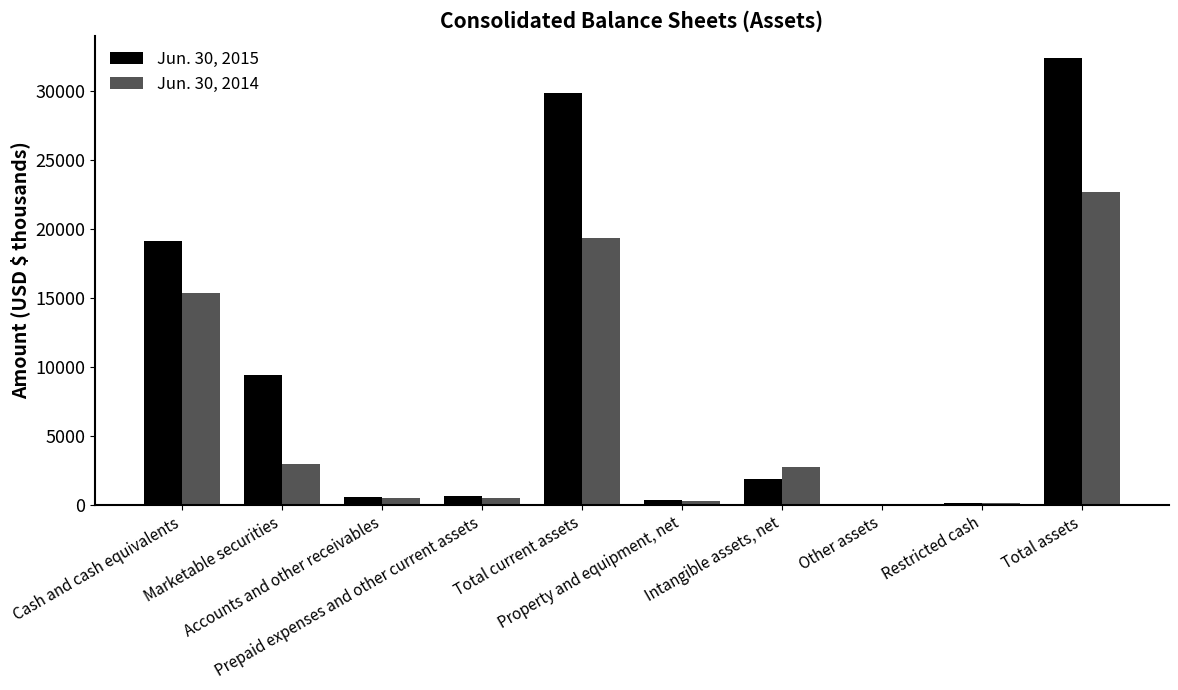

Are the bars grouped side by side (vs. stacked)?

Yes